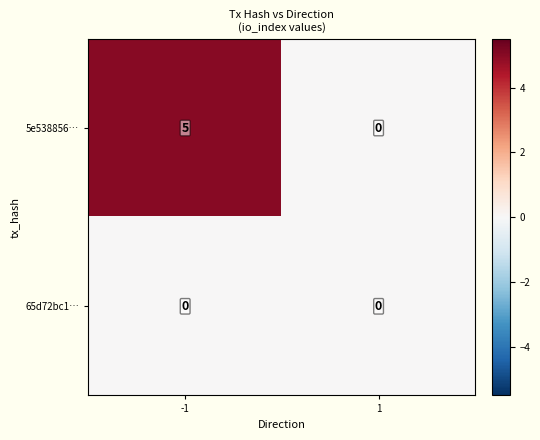

How many categories are shown in the chart?

2